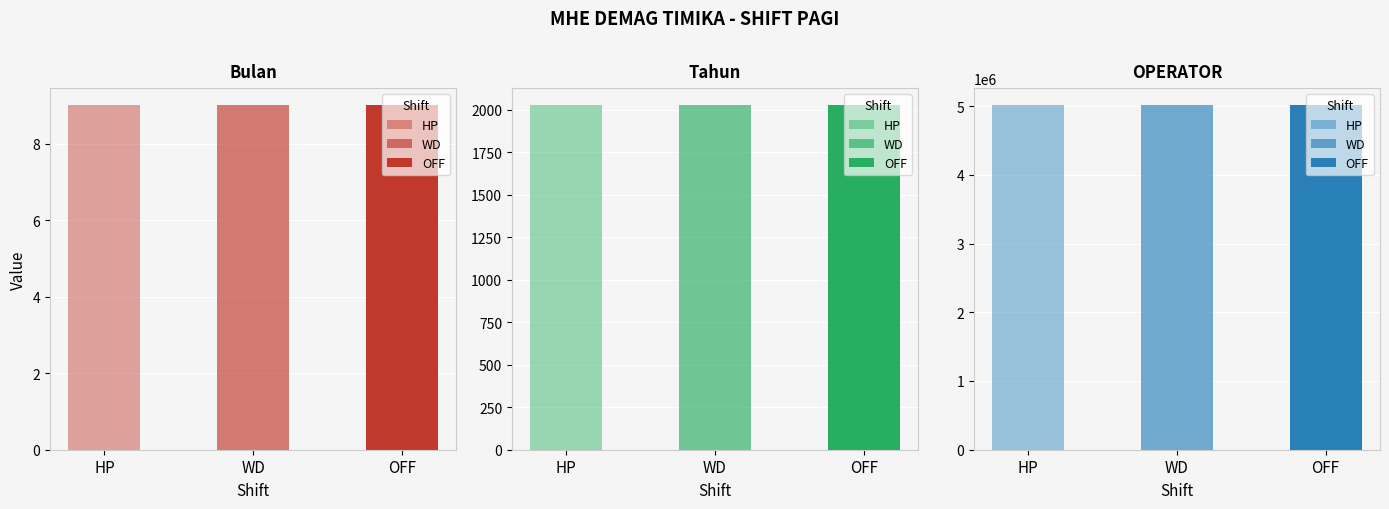

Are the bars horizontal?

No